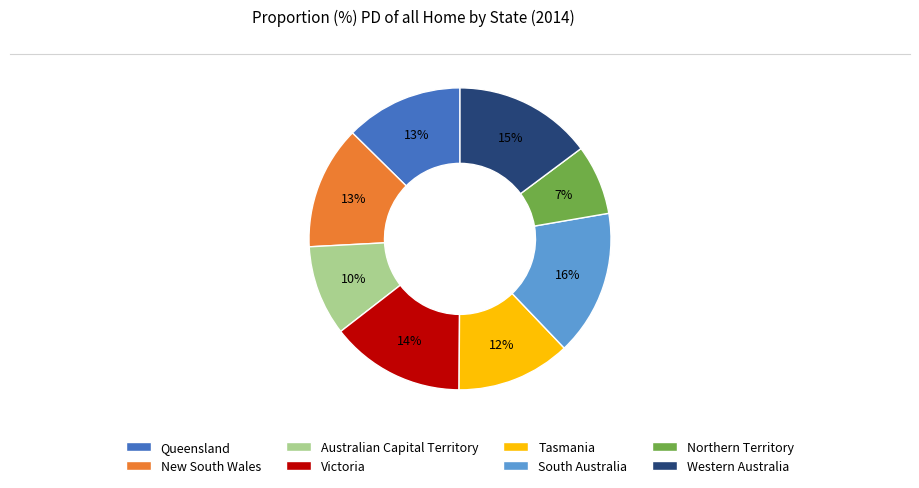

Which category has the biggest portion of the pie?

South Australia